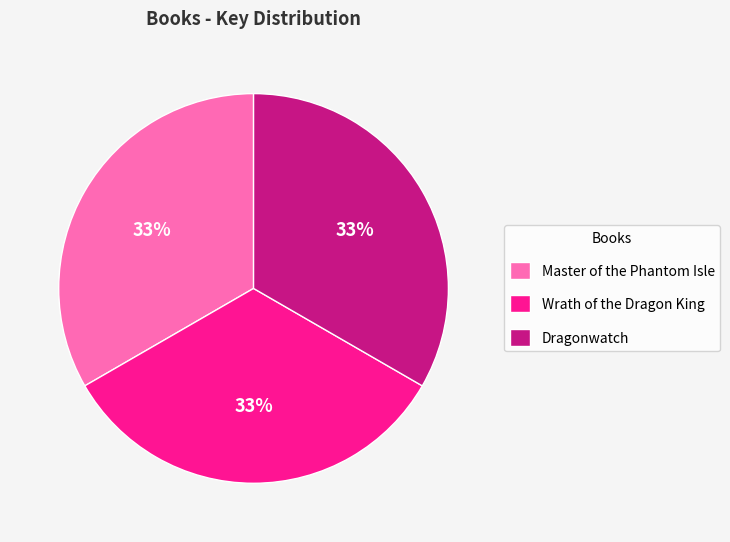

Is the sum of Master of the Phantom Isle and Wrath of the Dragon King greater than half?

Yes